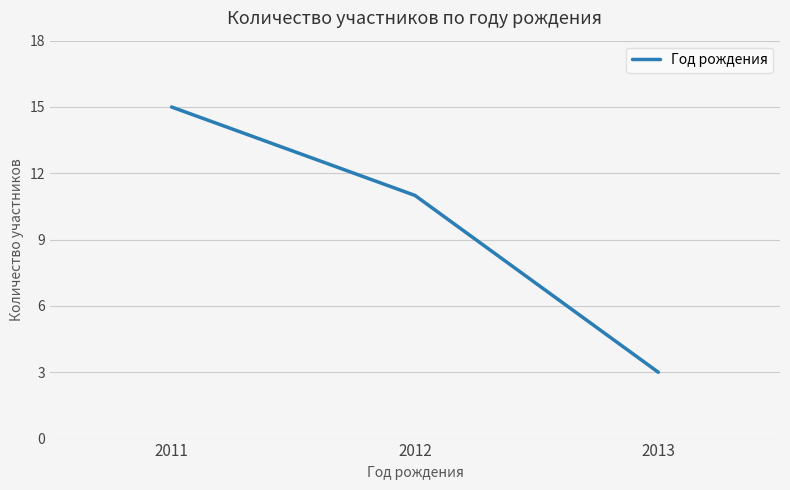

Rank the categories by value from highest to lowest.

2011, 2012, 2013